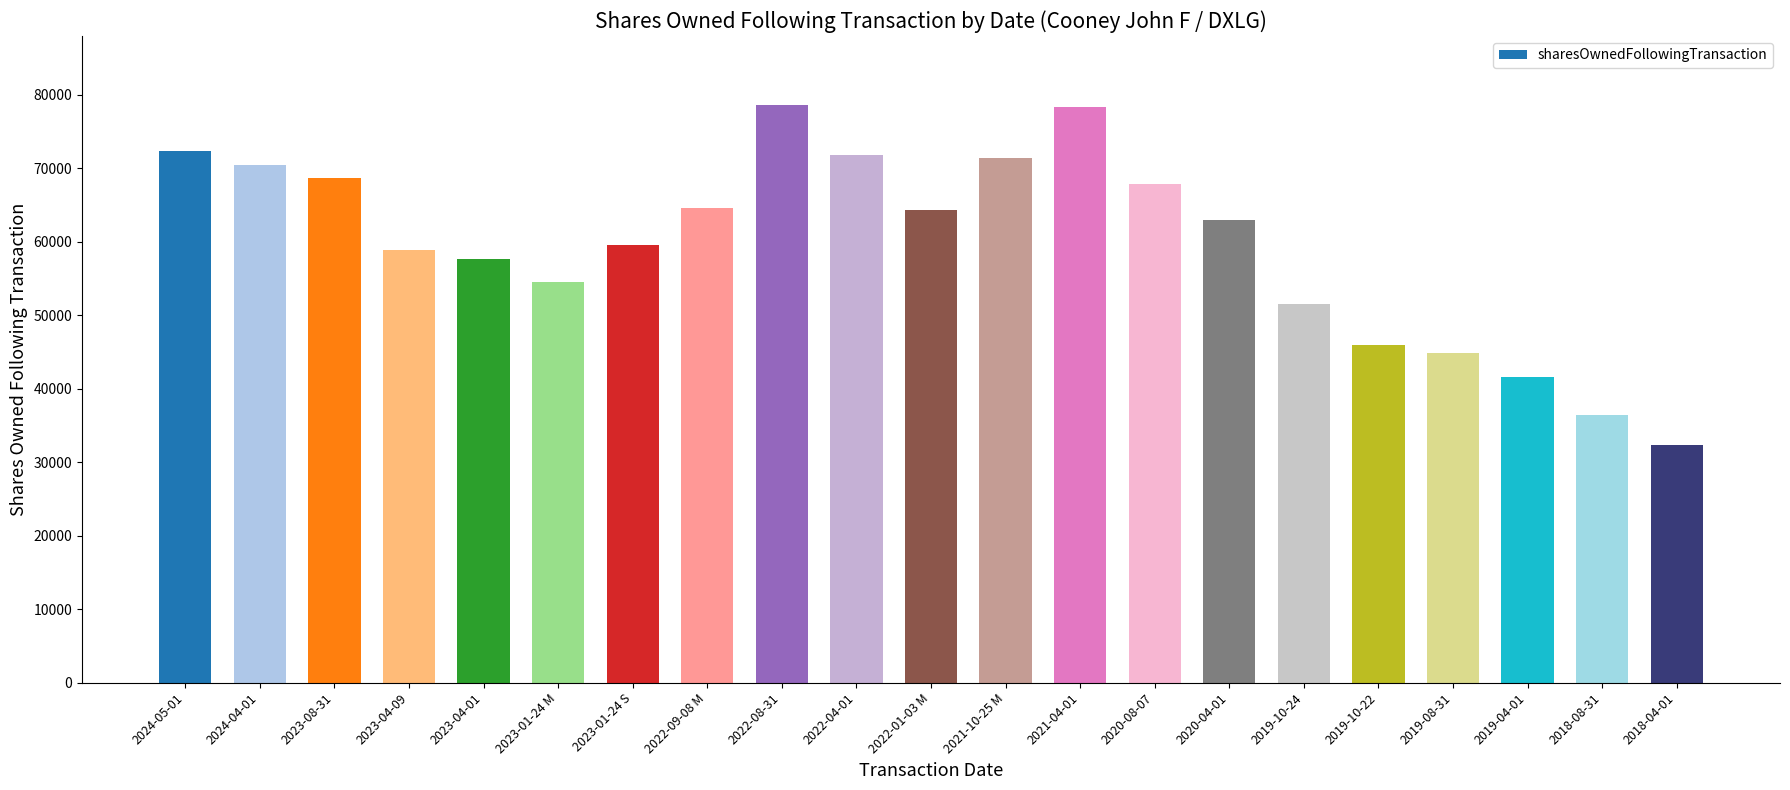

What is the difference between the maximum and minimum values?

46269